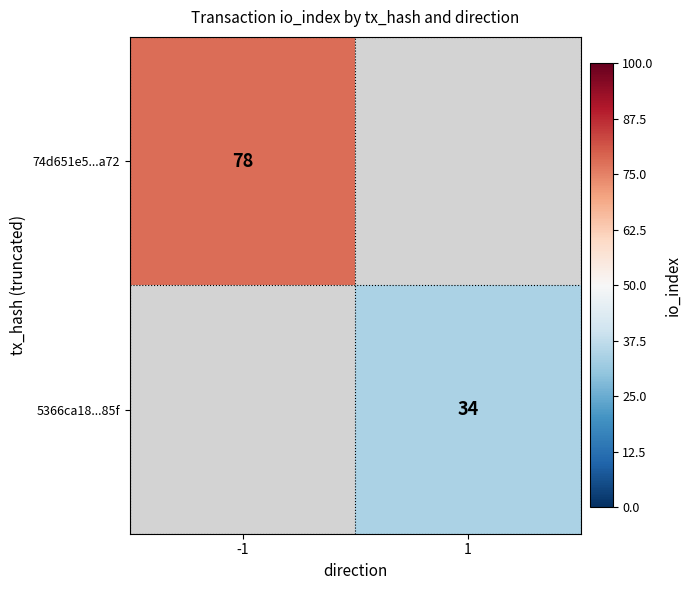

Is it true that 5366ca18...85f equals 34 at 1?

True